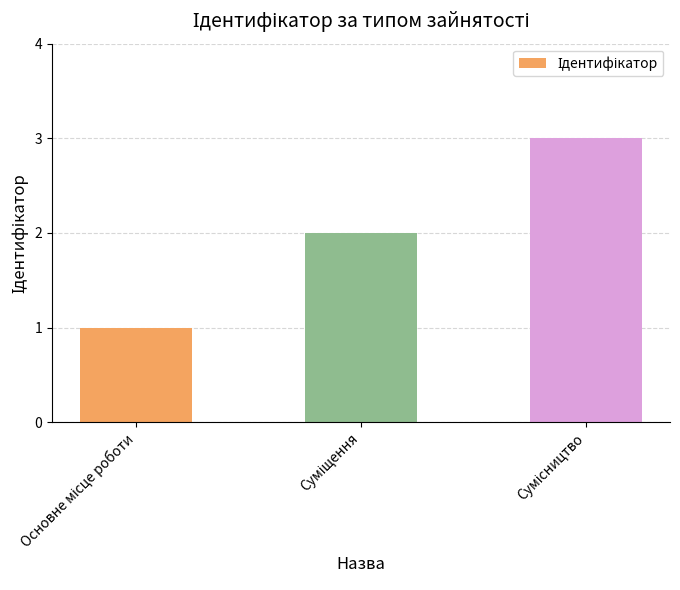

What is the greatest value displayed?

3